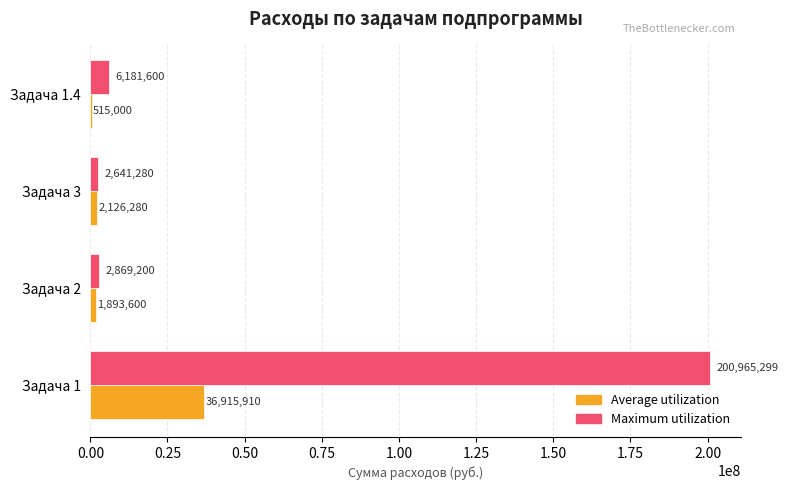

What value does the Maximum utilization series have at Задача 2?

2869200.0